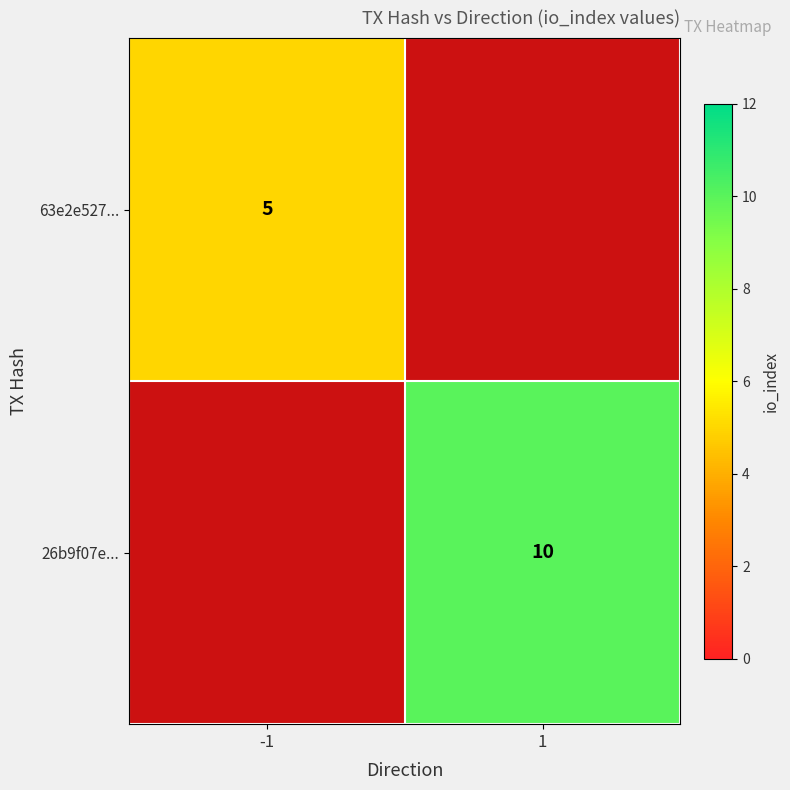

True or false: 63e2e527... has a value of 1 at -1.

False